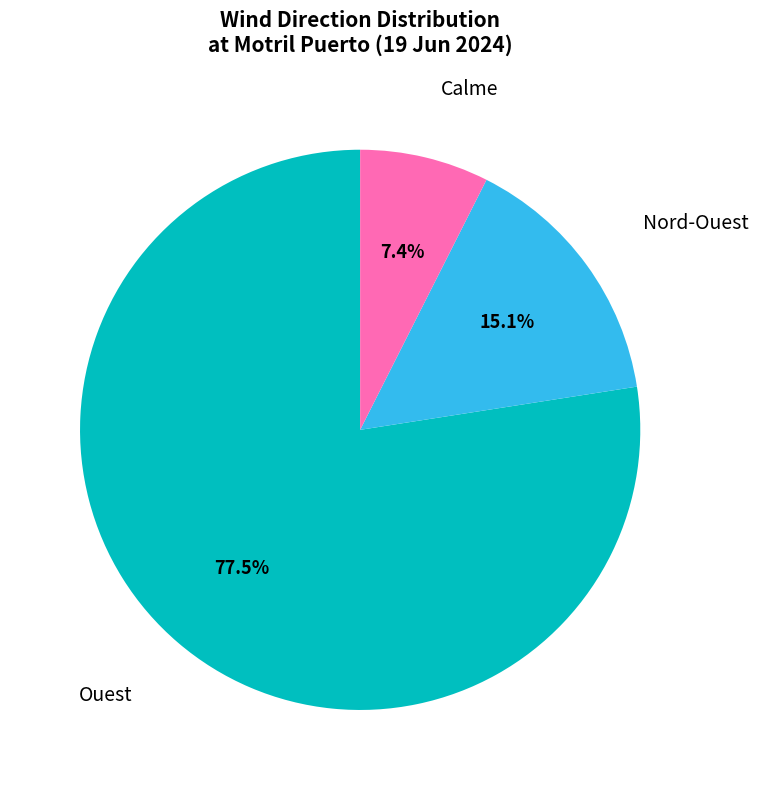

Does any single category account for the majority?

Yes